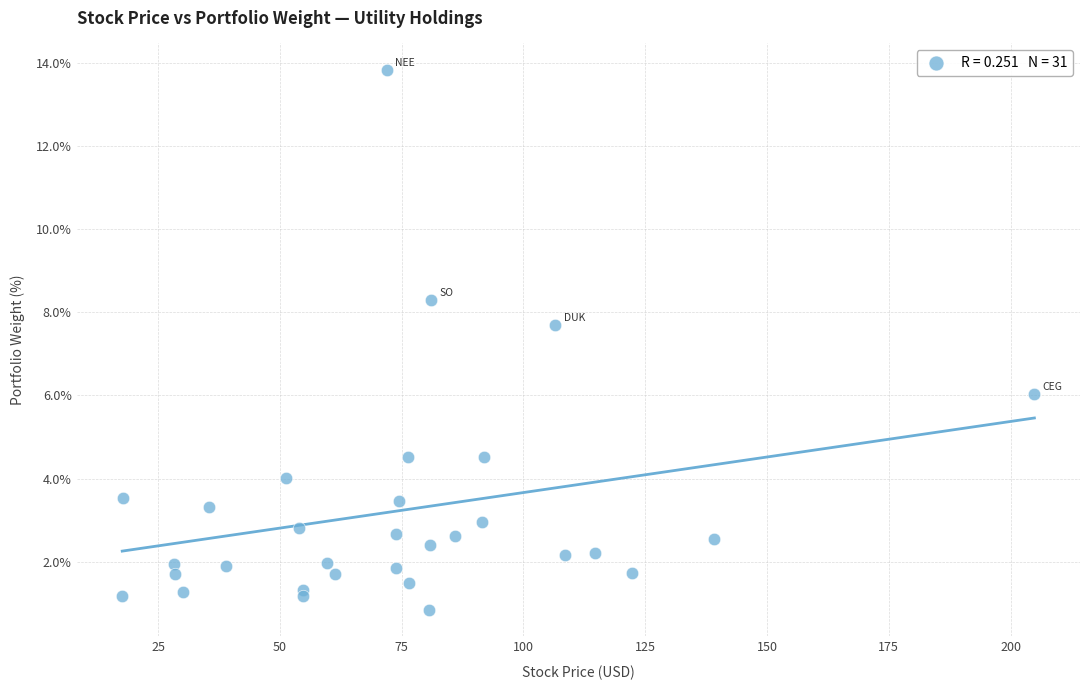

What Y value in the scatter plot is closest to 7?

7.7